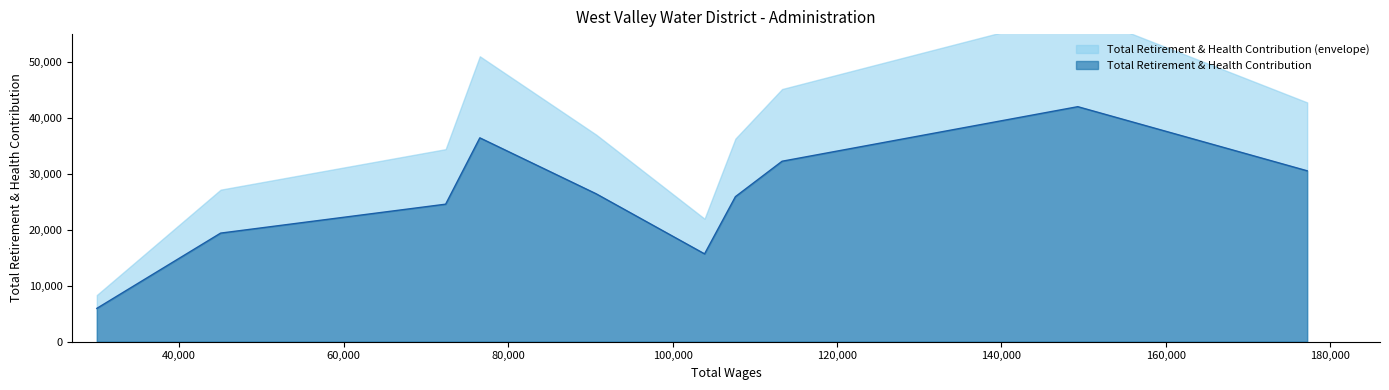

Reading left to right, what are all the values shown in this chart?

Assistant C.F.O.=30562	Assistant General Manager=42025	Chief Financial Officer=32270	General Manager=25939	Interim General Manager=15705	Board Secretary=26445	Executive Assistant /Confidential=36452	Assistant To Board Secretary=24591	Board Secretary/Confidential Assistant=19417	Executive Assistant /Confidential=5958